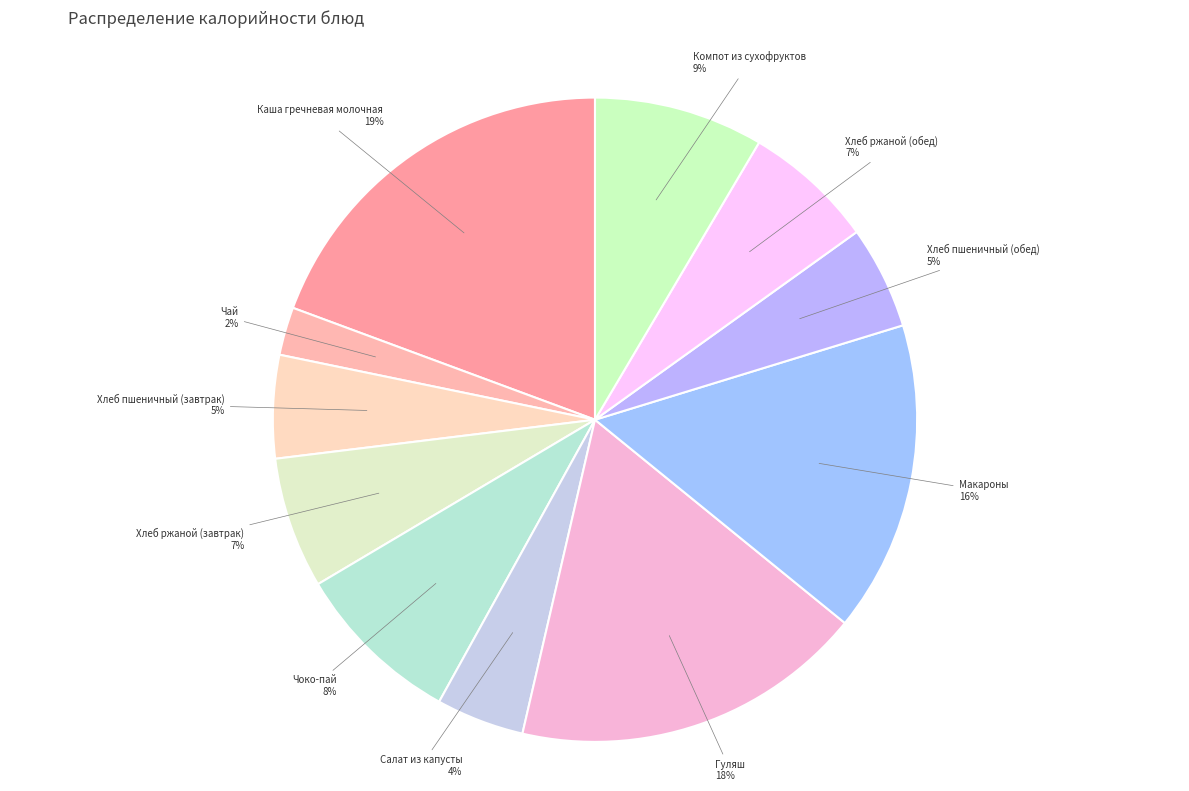

How many segments does this pie chart have?

11